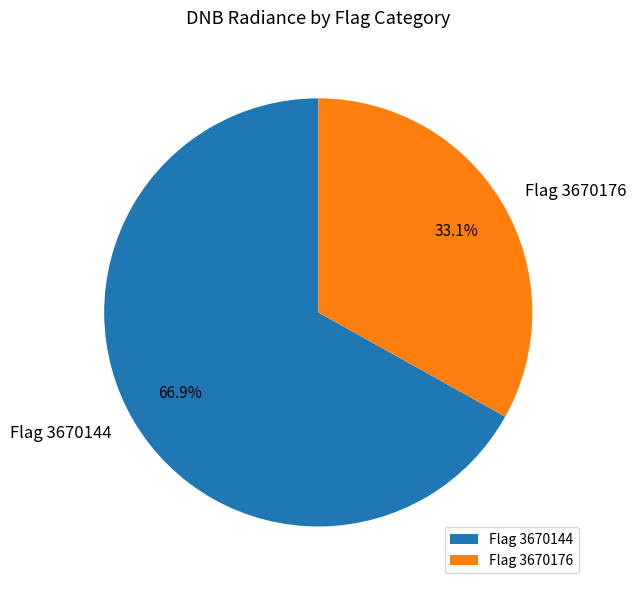

What is the ratio of the value at Flag 3670144 to the value at Flag 3670176?

2.0